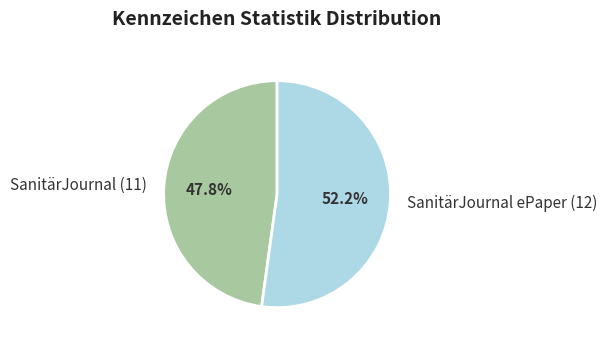

How many segments does this pie chart have?

2